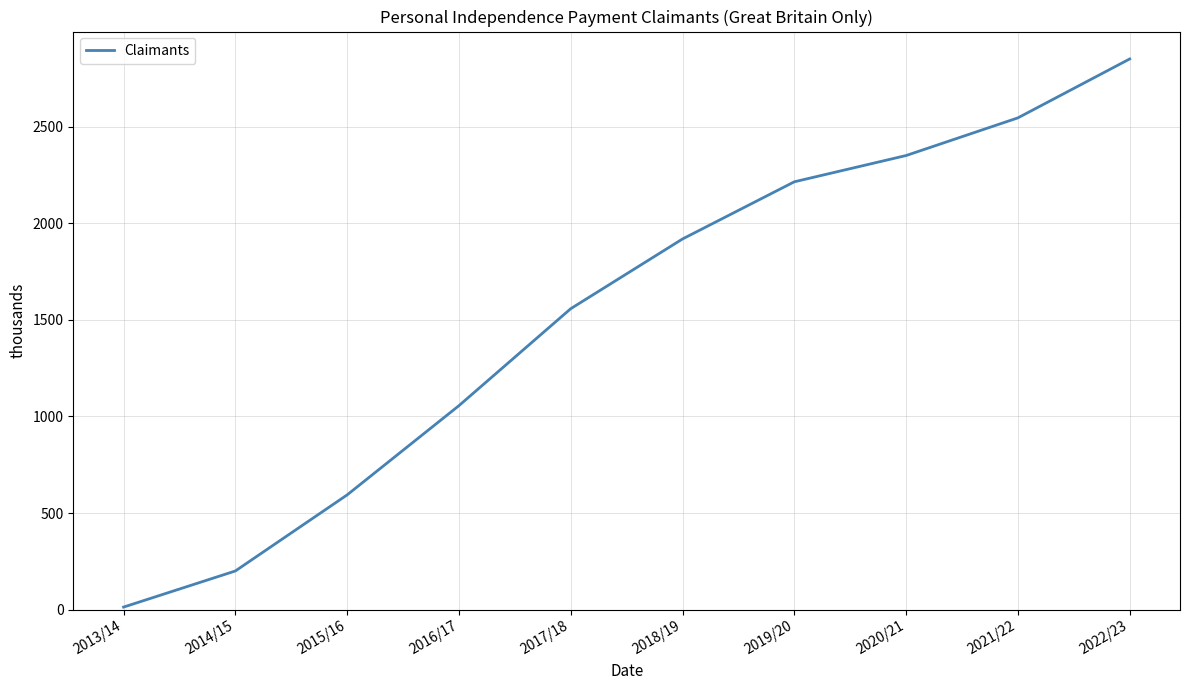

Which category has the highest value across all series?

2022/23